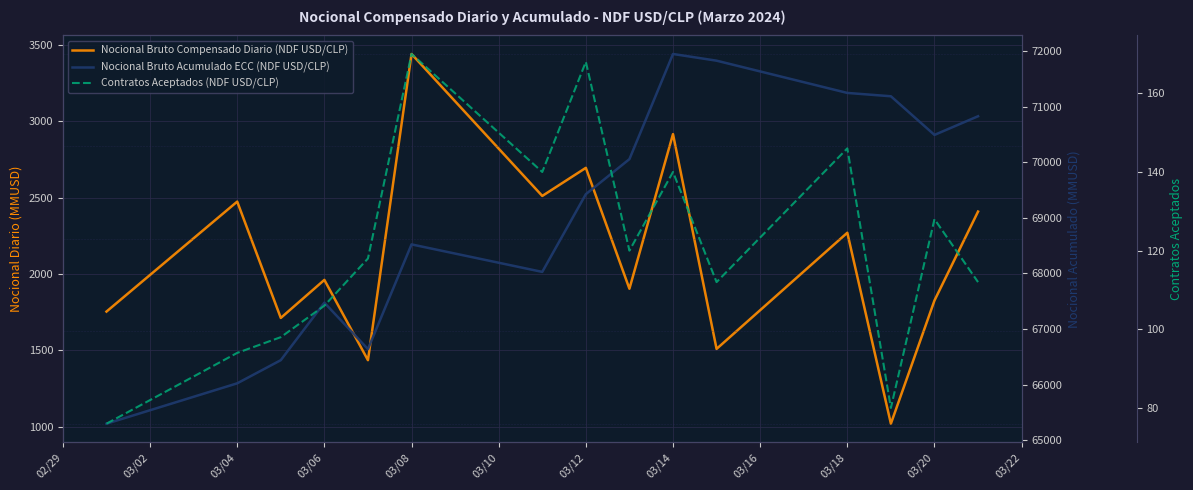

Reading right to left, list all the values displayed in this chart.

Nocional Bruto Compensado Diario (NDF USD/CLP): 2409.6	1827.0	1020.0	2270.9	1510.0	2917.0	1904.0	2696.0	2512.0	3442.0	1436.0	1962.0	1712.8	2474.8	1754.4
Nocional Bruto Acumulado ECC (NDF USD/CLP): 70827.7	70492.1	71187.1	71247.1	71827.0	71947.5	70056.5	69426.5	68028.5	68523.0	66640.0	67475.2	66441.2	66024.8	65298.9
Contratos Aceptados (NDF USD/CLP): 112.0	128.0	80.0	146.0	112.0	140.0	120.0	168.0	140.0	170.0	118.0	106.0	98.0	94.0	76.0